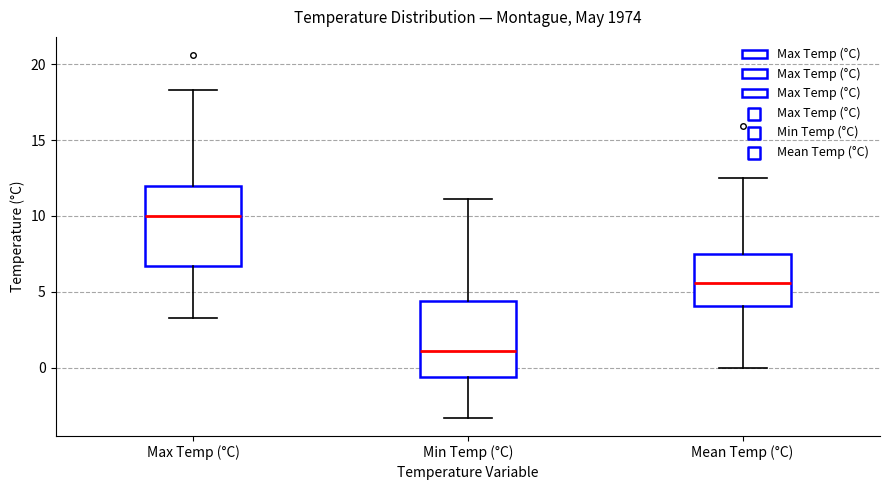

Where does the lower whisker of the box for Max Temp (°C) end on the y-axis? The values are not printed on the chart, so give them approximately, as read against the axis.

3.5